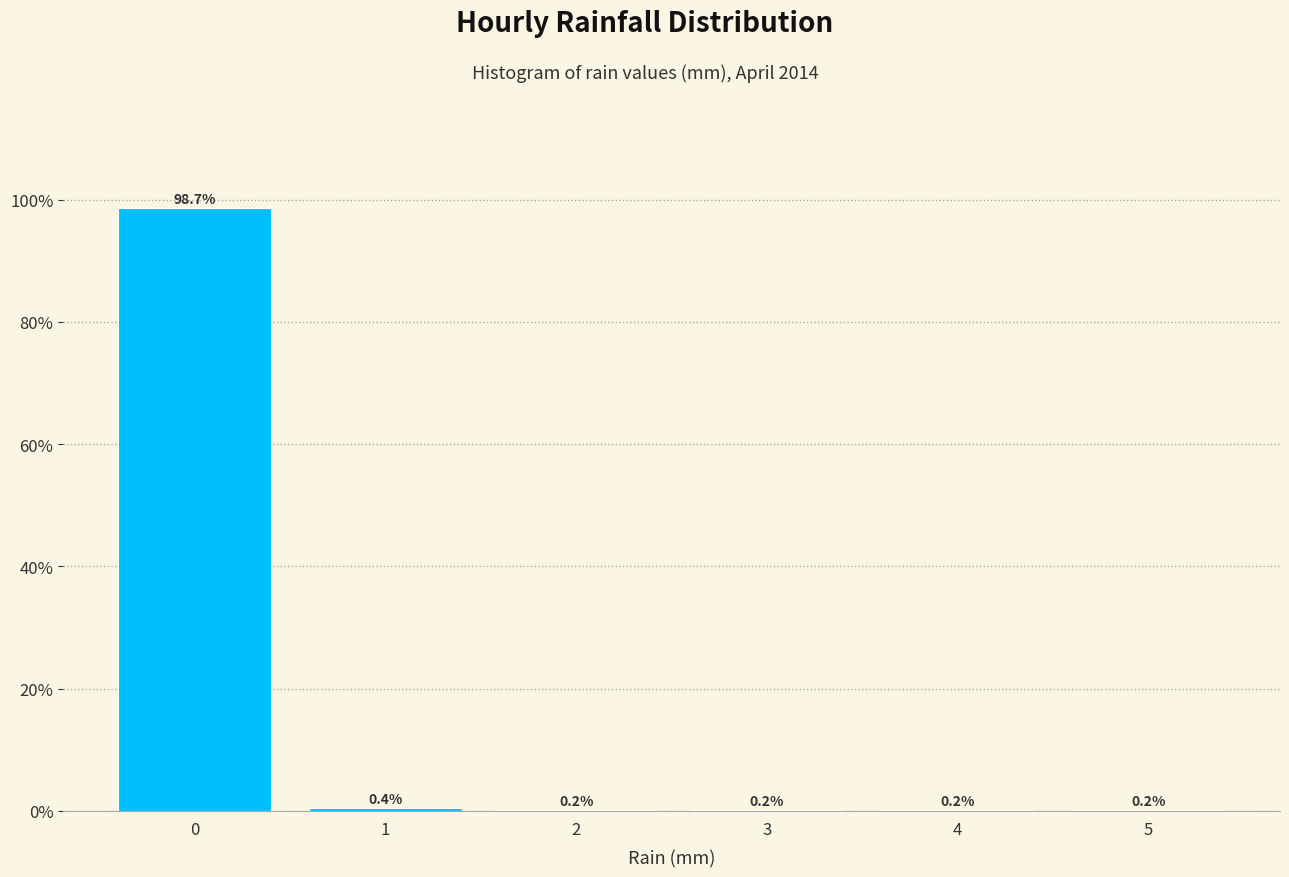

Reading left to right, transcribe this chart: for each bar, give the range it covers on the x-axis and its height.

-0.5 to 0.5: 98.7
0.5 to 1.5: 0.4
1.5 to 2.5: 0.2
2.5 to 3.5: 0.2
3.5 to 4.5: 0.2
4.5 to 5.5: 0.2